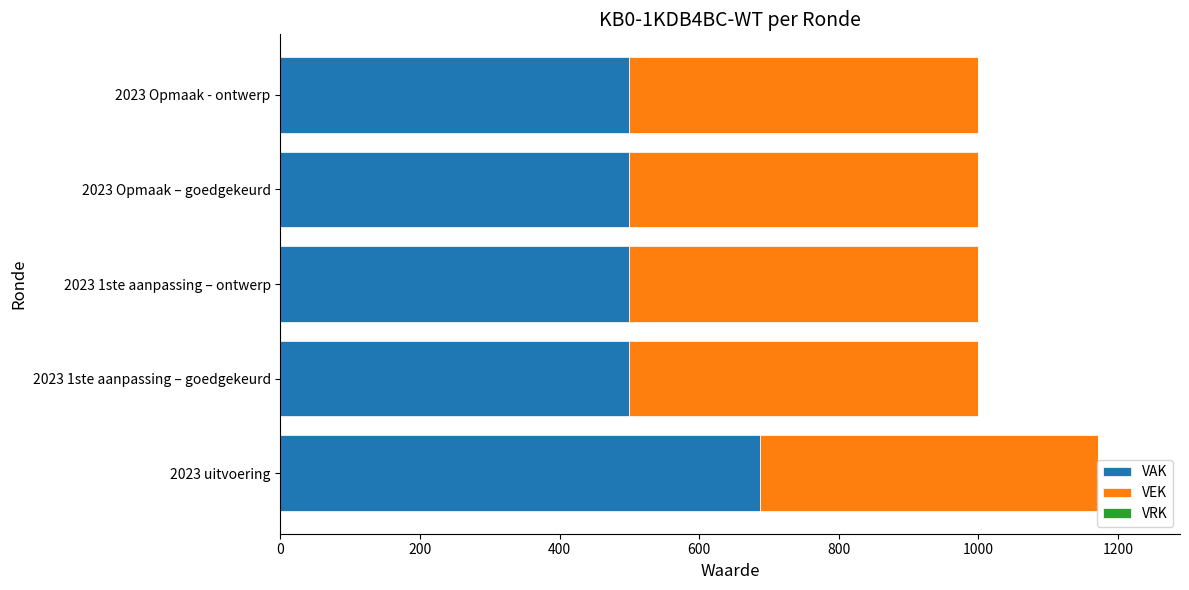

What is the maximum value for VAK?

687